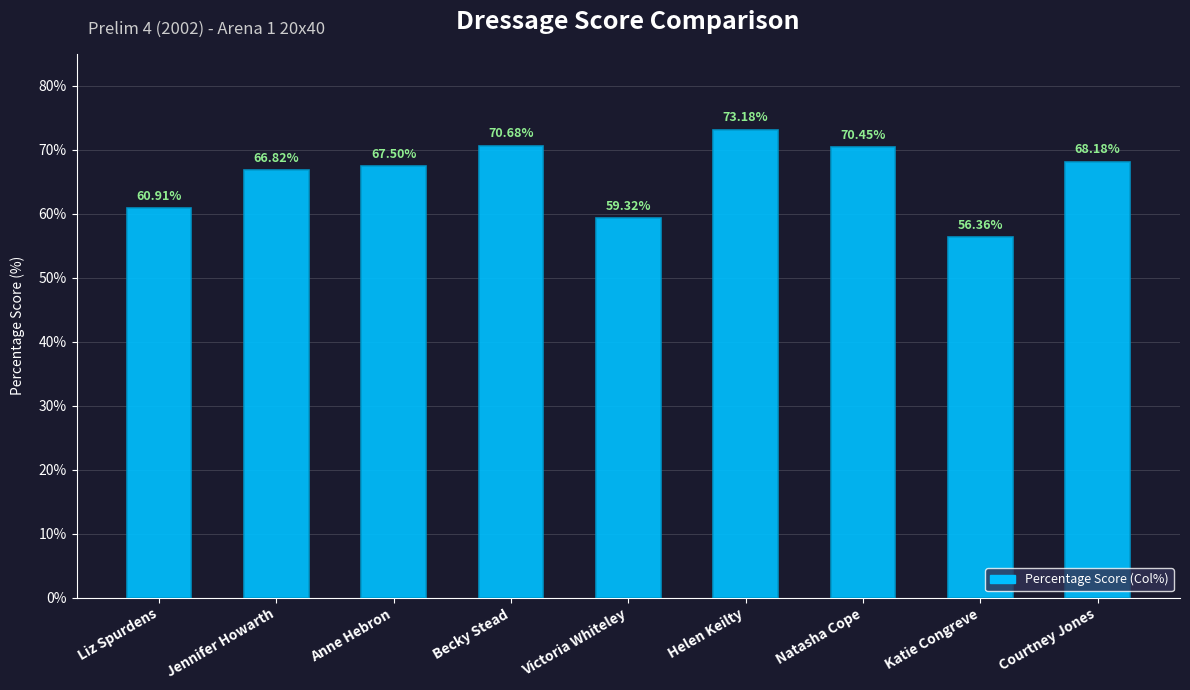

Which has a higher value, Natasha Cope or Victoria Whiteley?

Natasha Cope